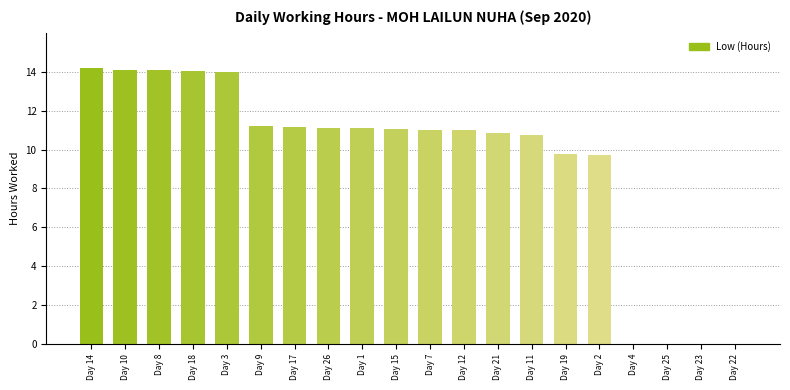

What is the sum of all values?

189.1